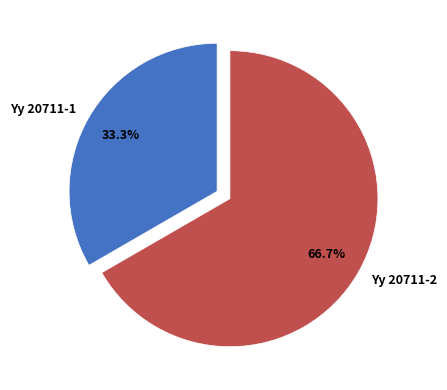

The Yy 20711-1 slice represents 33% of the pie. True or false?

True